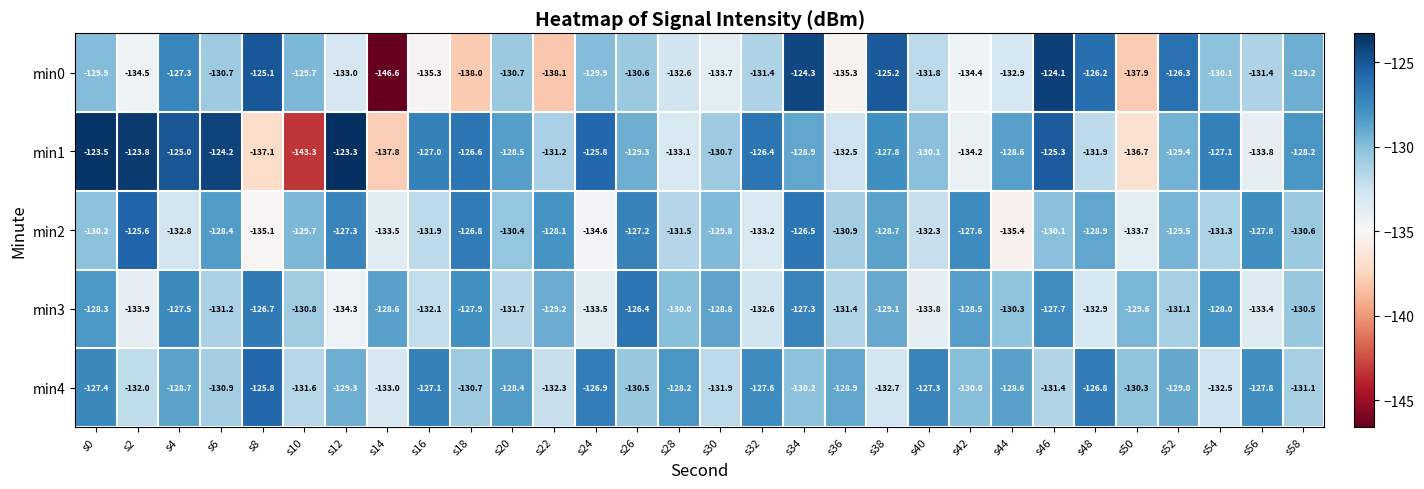

What is the maximum value shown in the chart?

-123.3